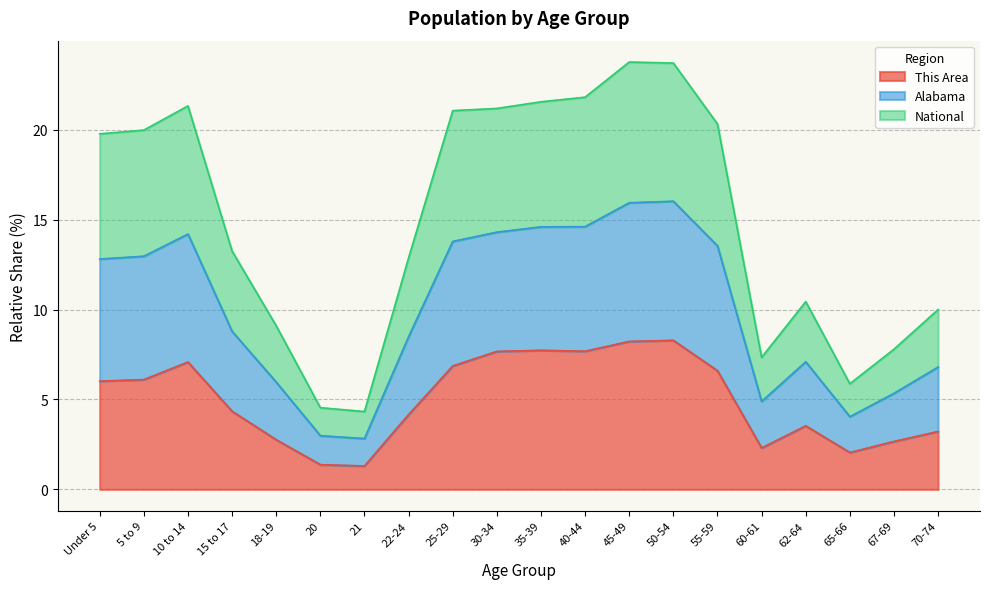

Which series has the widest spread of values?

Alabama